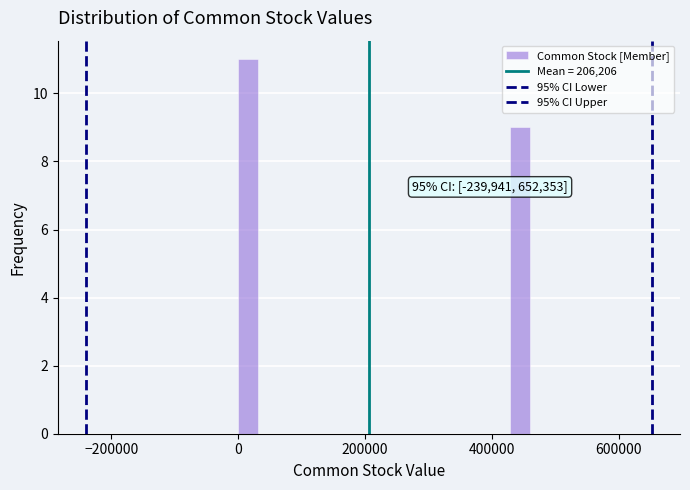

Around what value on the x-axis is the tallest bar? Give the approximate position of its centre, as read against the axis.

20000